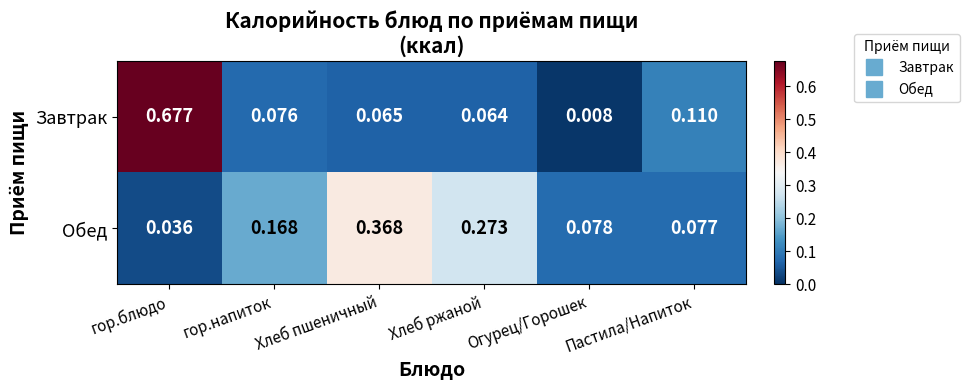

Which label corresponds to the largest value in the chart?

гор.блюдо